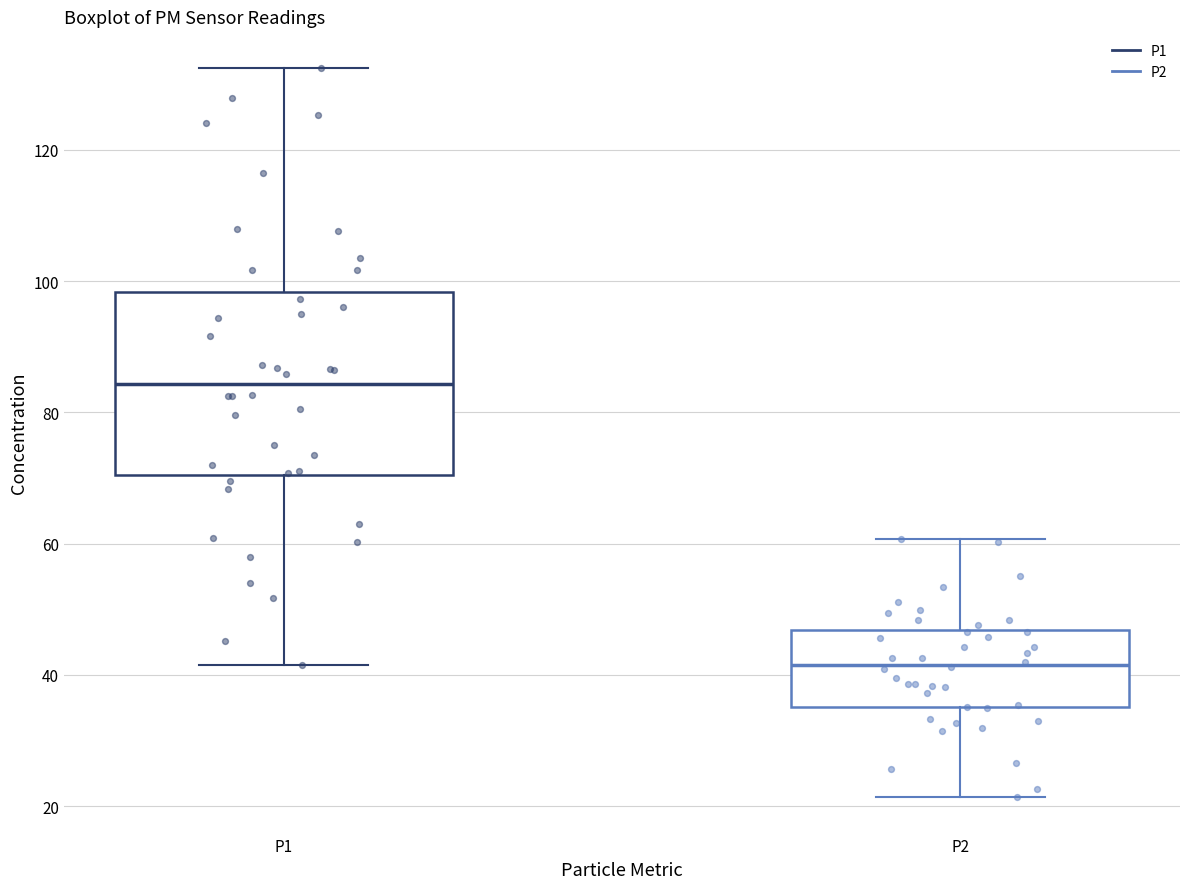

Which box is the tallest, from its lower edge to its upper edge?

P1